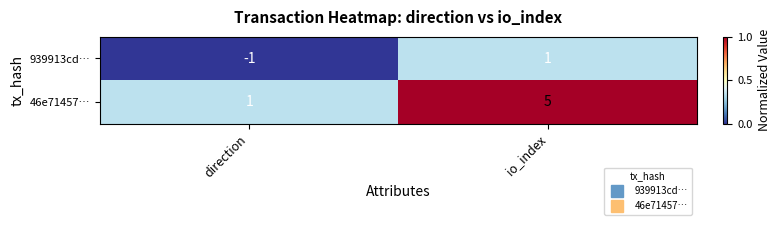

Which series has the widest spread of values?

46e71457…